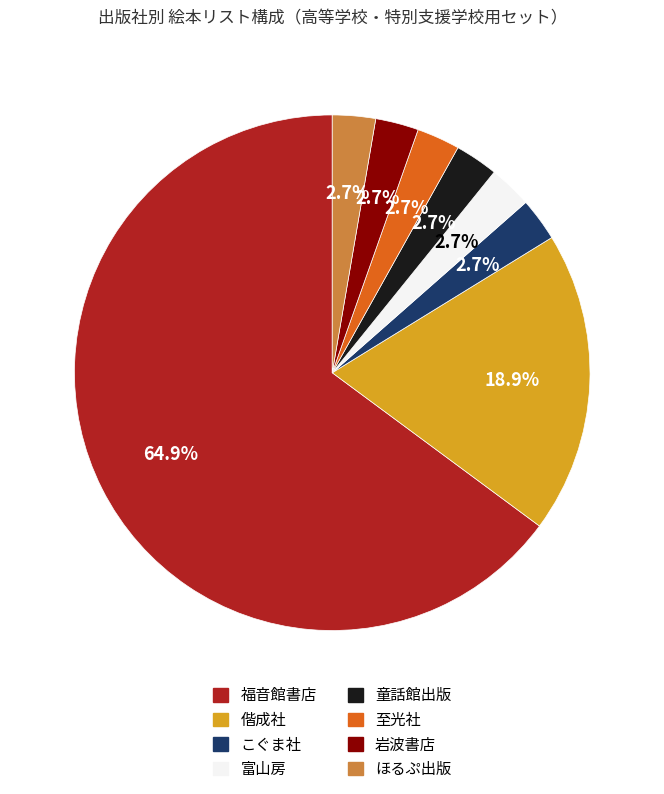

What portion of the pie excludes 童話館出版?

97.3%